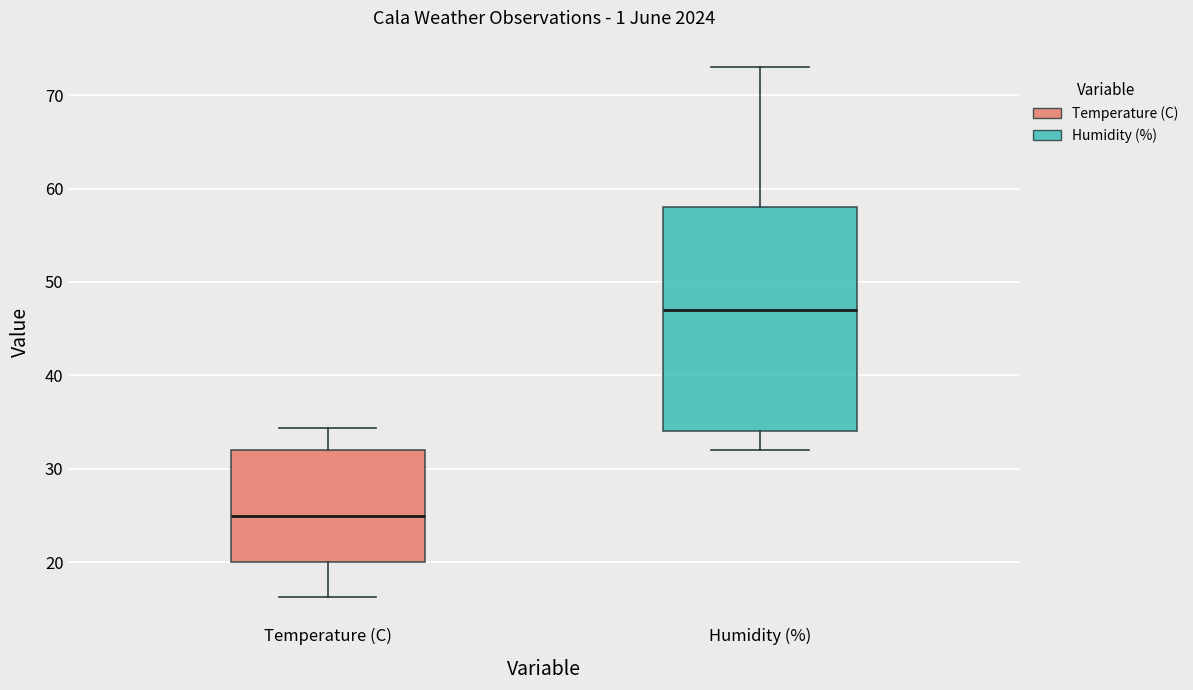

Reading left to right, transcribe this box plot: for each box, give where its median line is, the range the box spans, and where its two whiskers end, as read against the y-axis. The values are not printed on the chart, so give them approximately, as read against the axis.

Temperature (C): median 25, box 20 to 32, whiskers 16 to 34
Humidity (%): median 47, box 34 to 58, whiskers 32 to 73